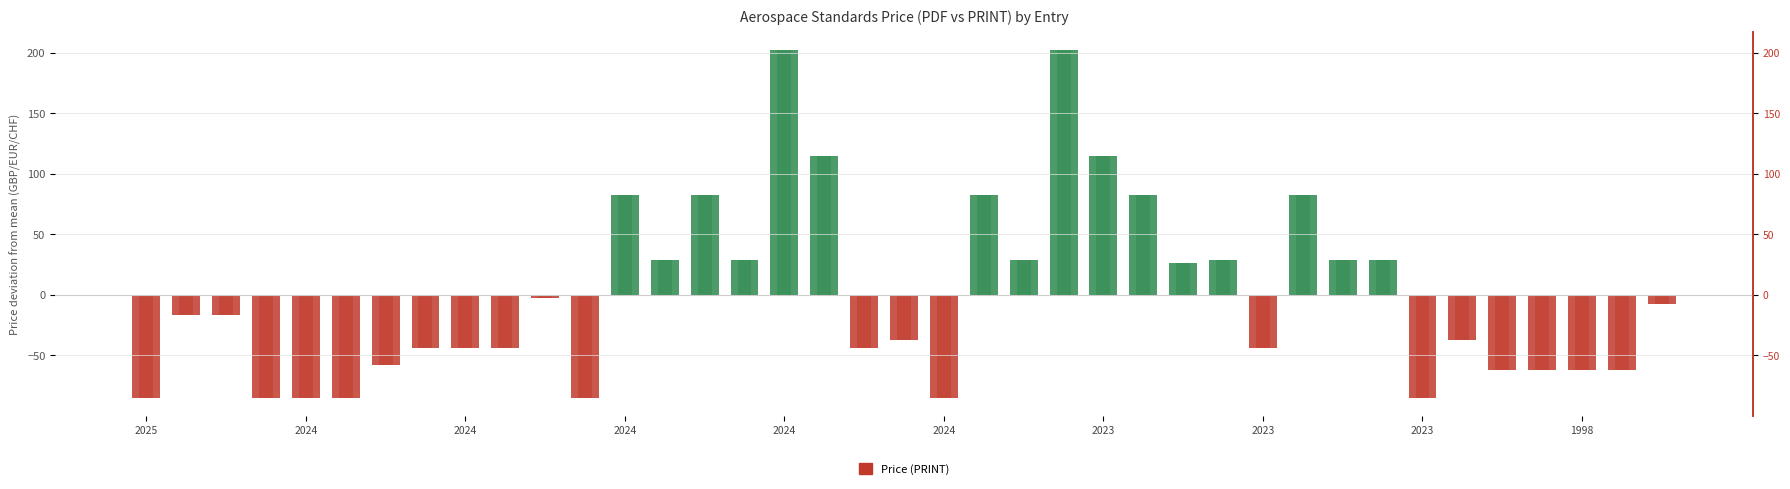

At how many categories does at least one series exceed 78?

9